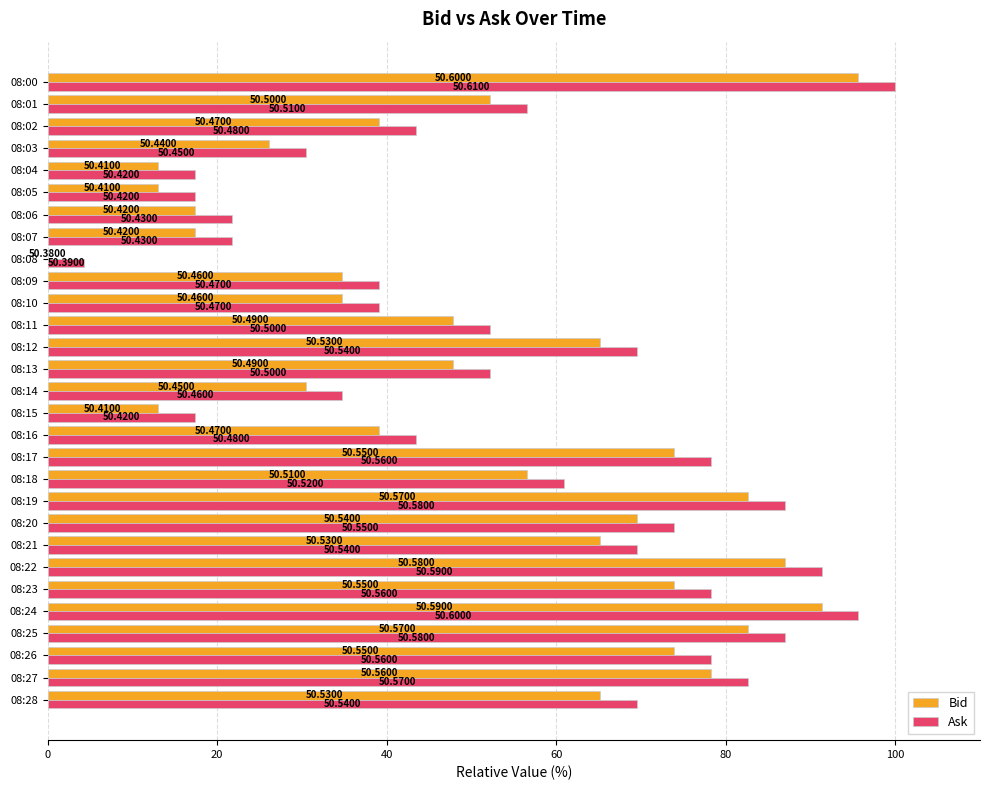

What are all the series names shown in the legend?

Bid, Ask